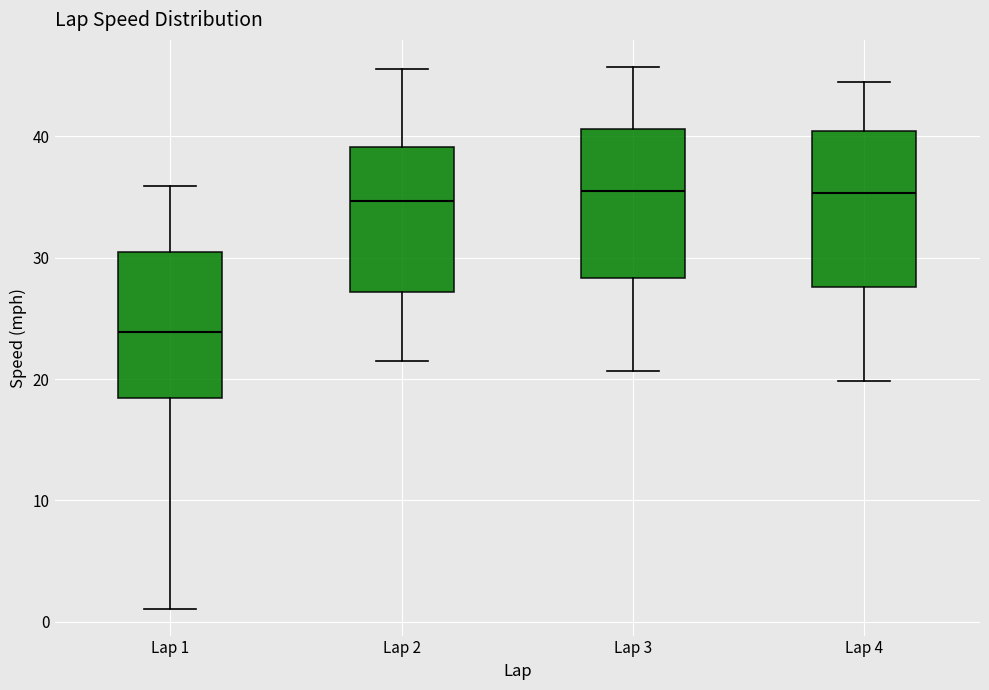

Where does the lower whisker of the box for Lap 1 end on the y-axis? The values are not printed on the chart, so give them approximately, as read against the axis.

1